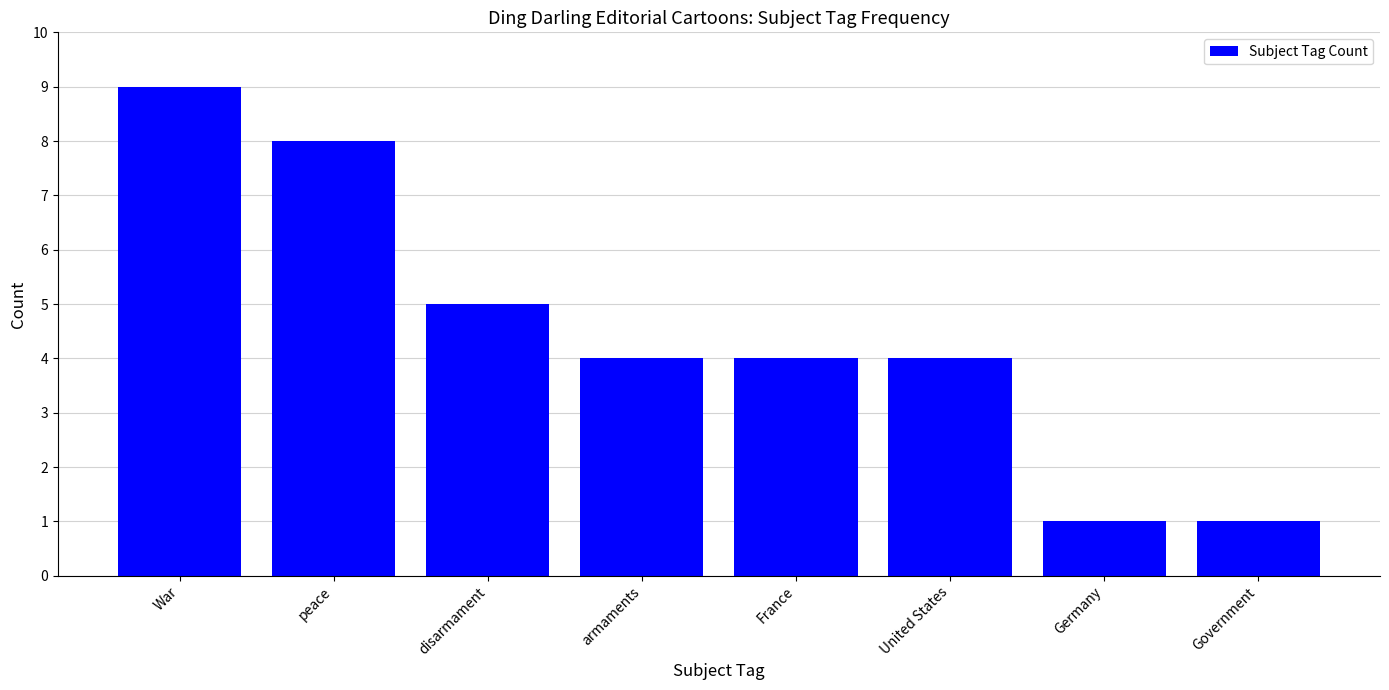

Is it true that the value at Germany is 1?

True